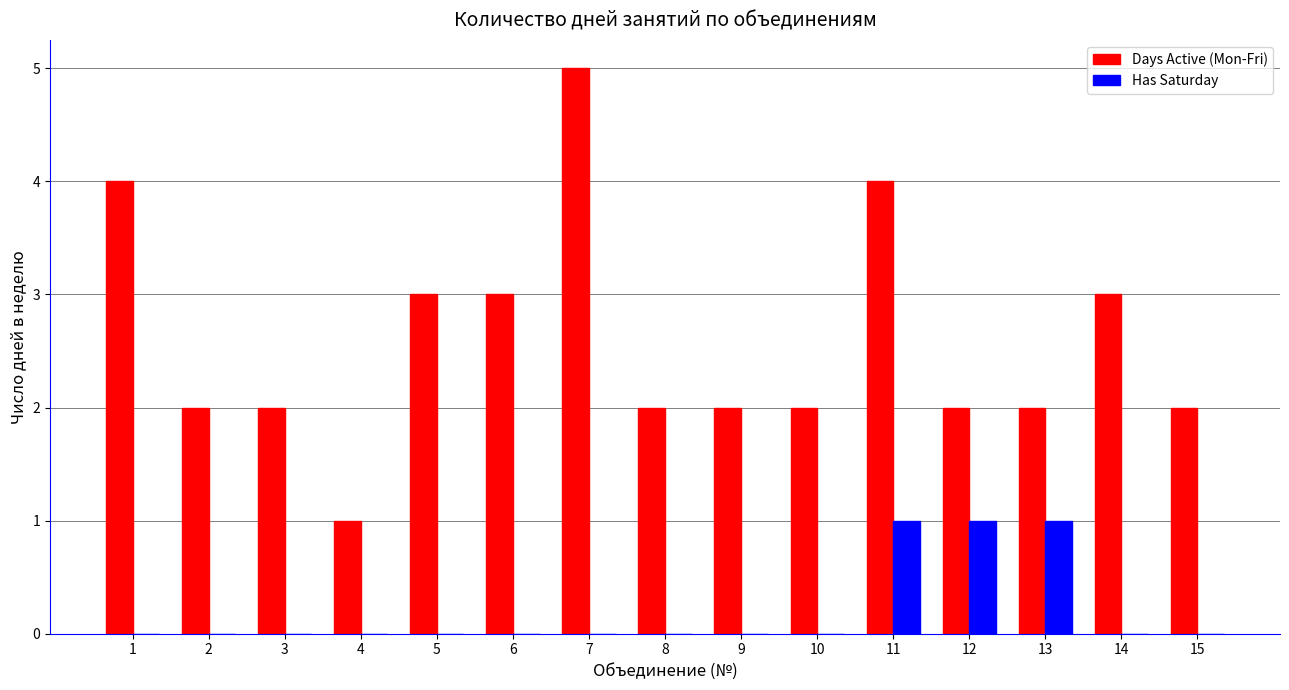

Which series changed the most between 8 and 14?

Days Active (Mon-Fri)